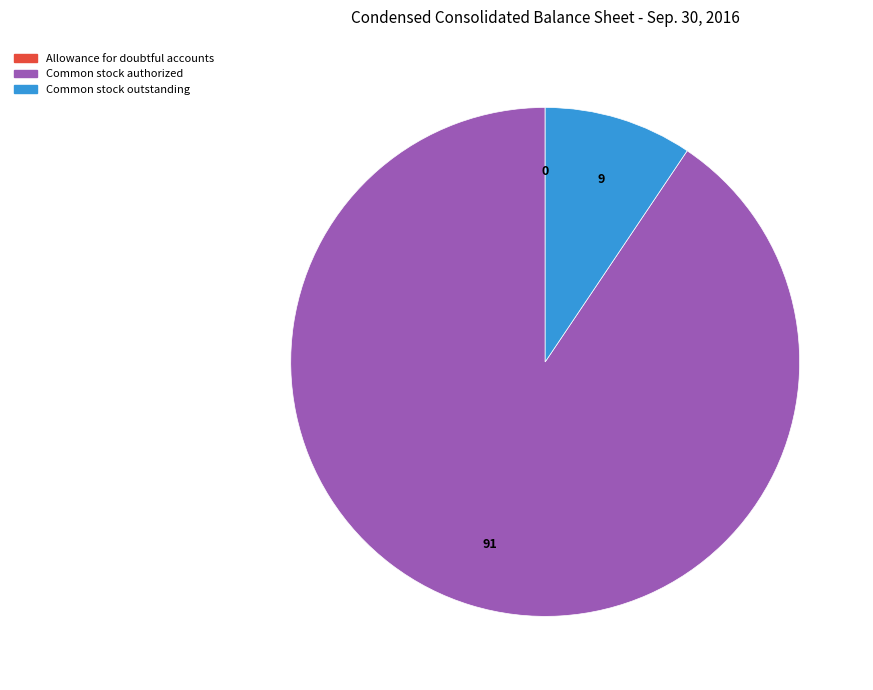

Which category has the biggest portion of the pie?

Common stock authorized